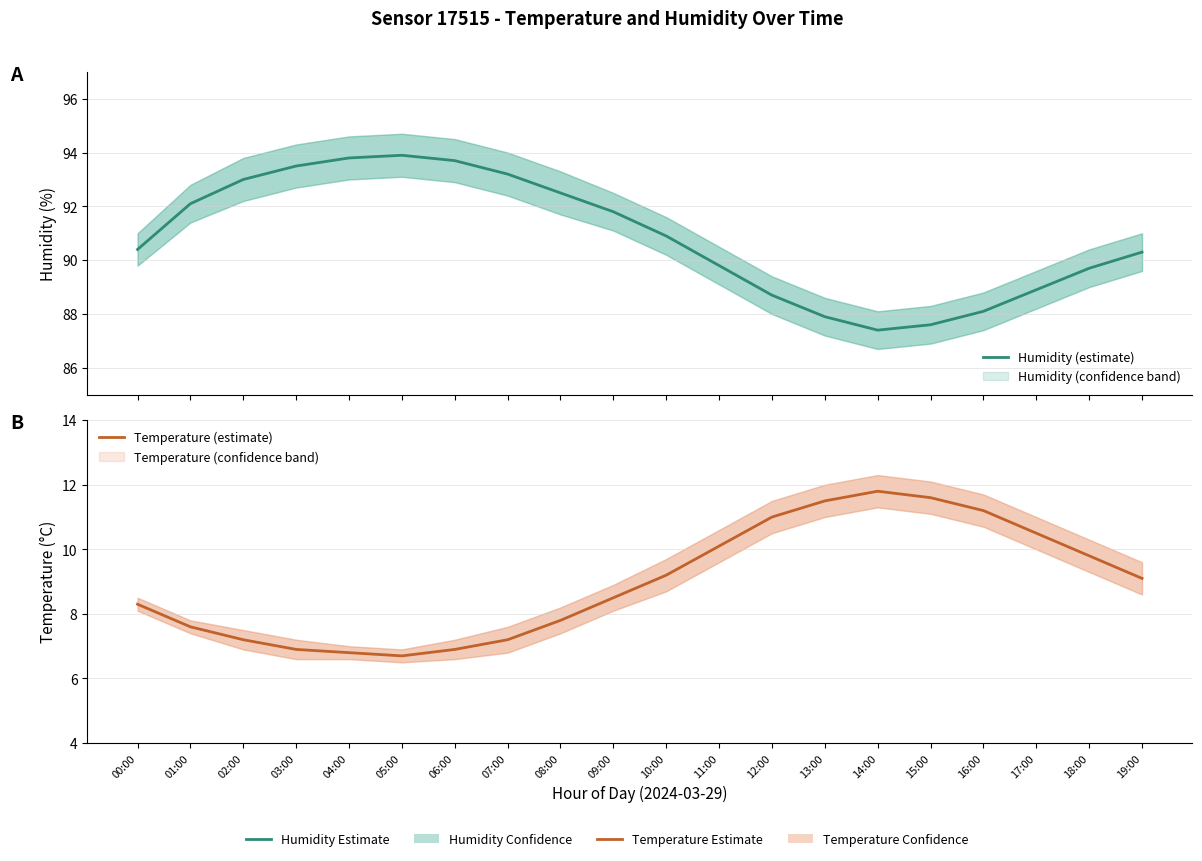

At how many categories does at least one series exceed 9?

20